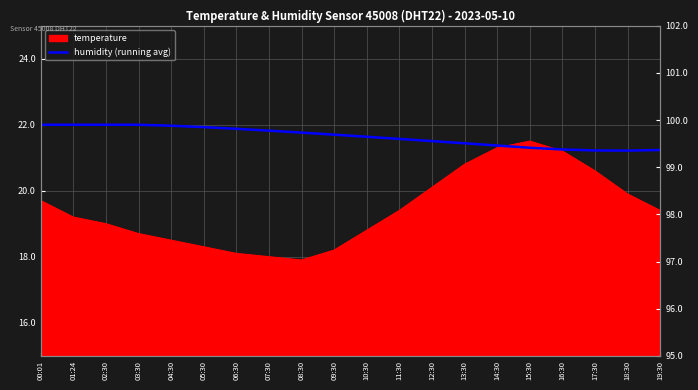

What is the label of the 20th point from the left?

19:30